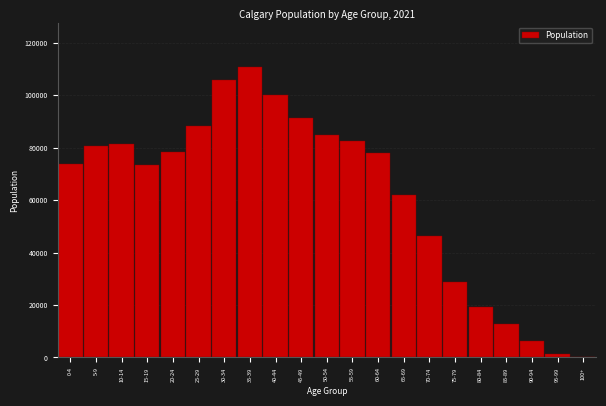

What is the sum of all values?

1306765